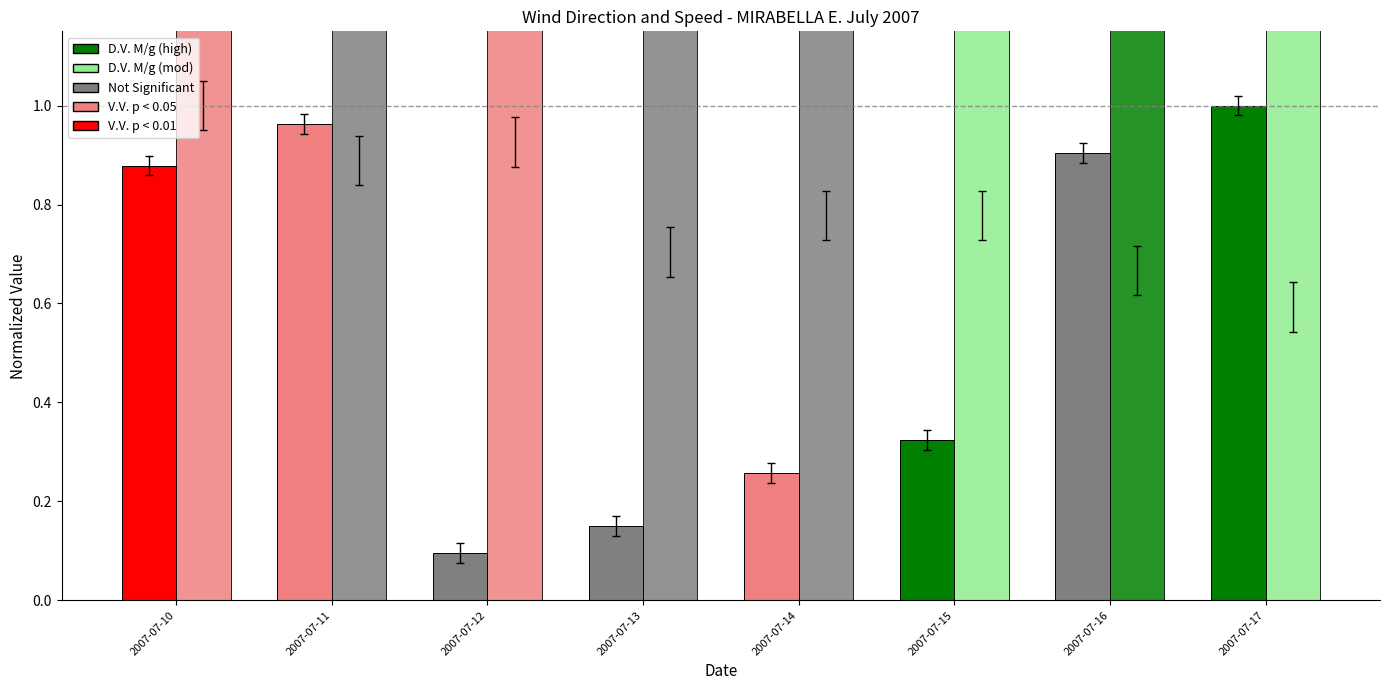

What is the value of the D.V. M/g bar at the 5th from the left?

0.3